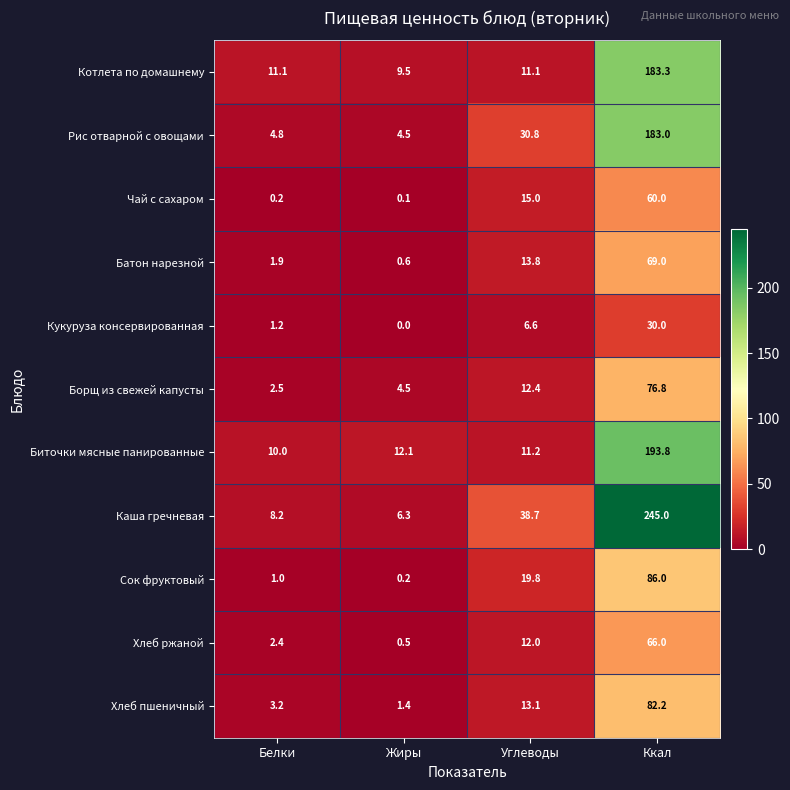

What is the difference between the Хлеб ржаной values at Ккал and Белки?

63.6